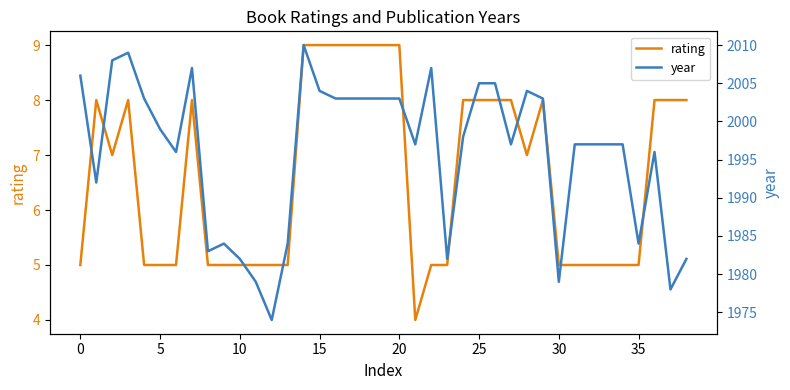

True or false: rating and year cross at least once.

False